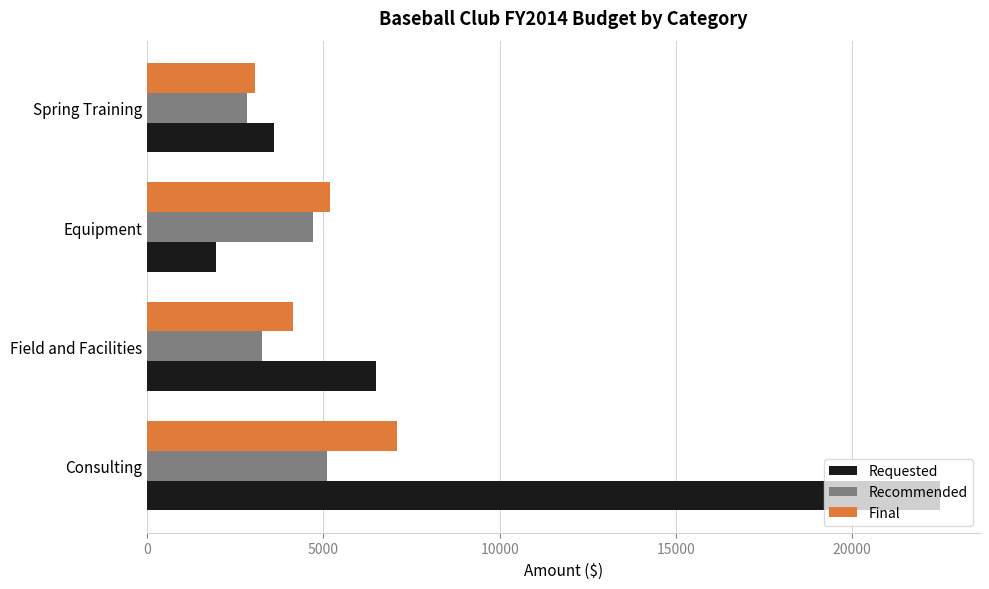

At which label is Recommended closest to 3955?

Field and Facilities